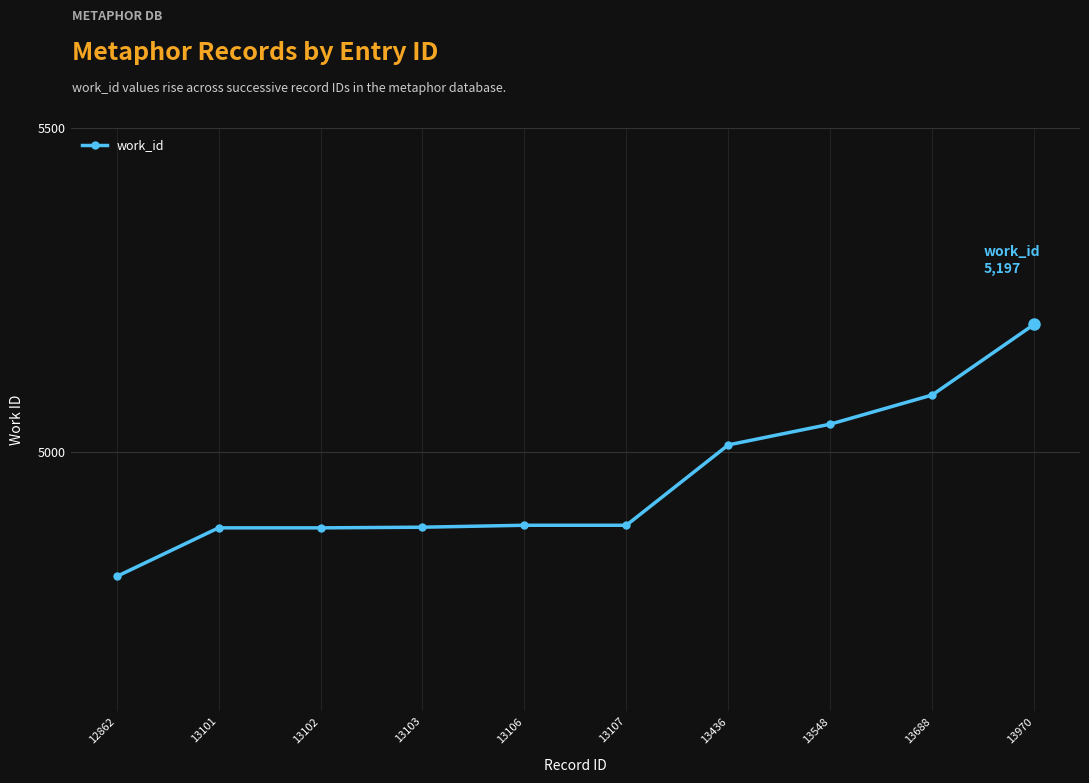

True or false: the data shows 1849 at 13103.

False